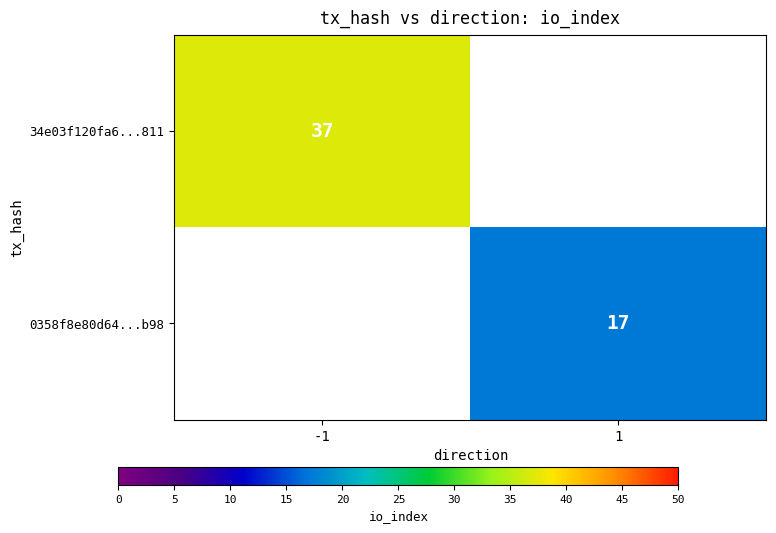

The 0358f8e80d64...b98 series shows 17 at 1. True or false?

True